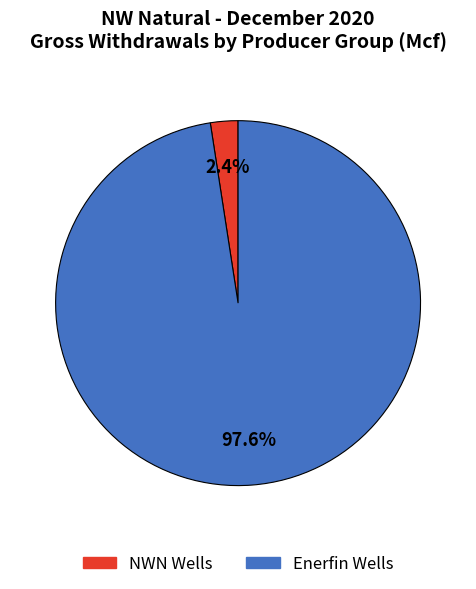

To the nearest percent, what percentage of the pie is NWN Wells?

2%